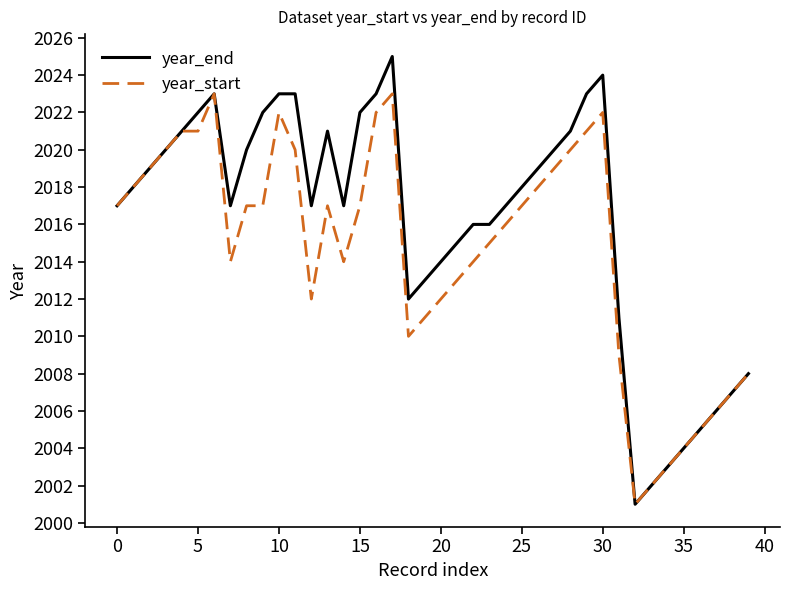

What is the maximum value shown in the chart?

2025